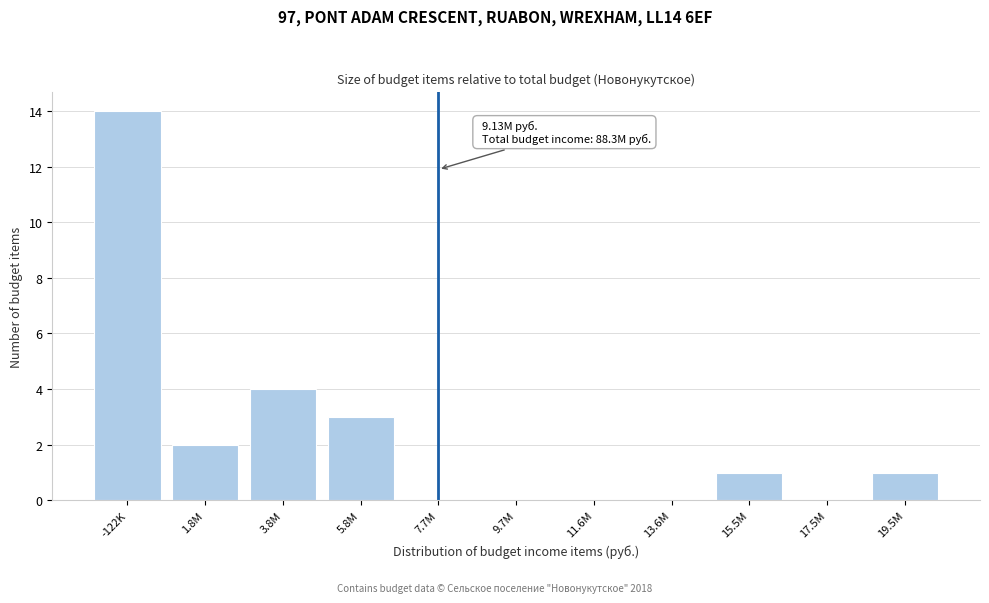

Reading right to left, transcribe all the data shown in this chart.

19.5M=1	17.5M=0	15.5M=1	13.6M=0	11.6M=0	9.7M=0	7.7M=0	5.8M=3	3.8M=4	1.8M=2	-122K=14